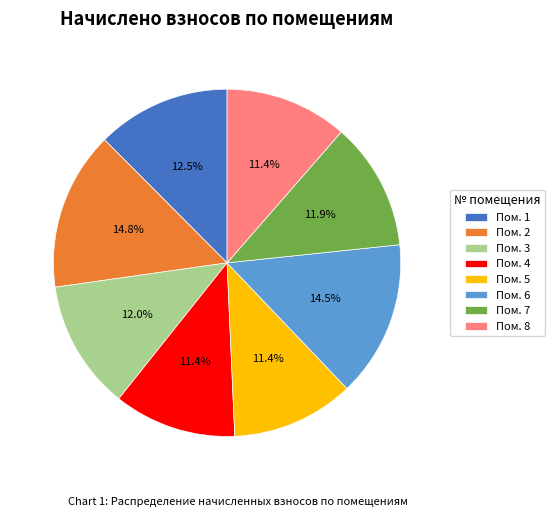

Is there a majority slice in this chart?

No